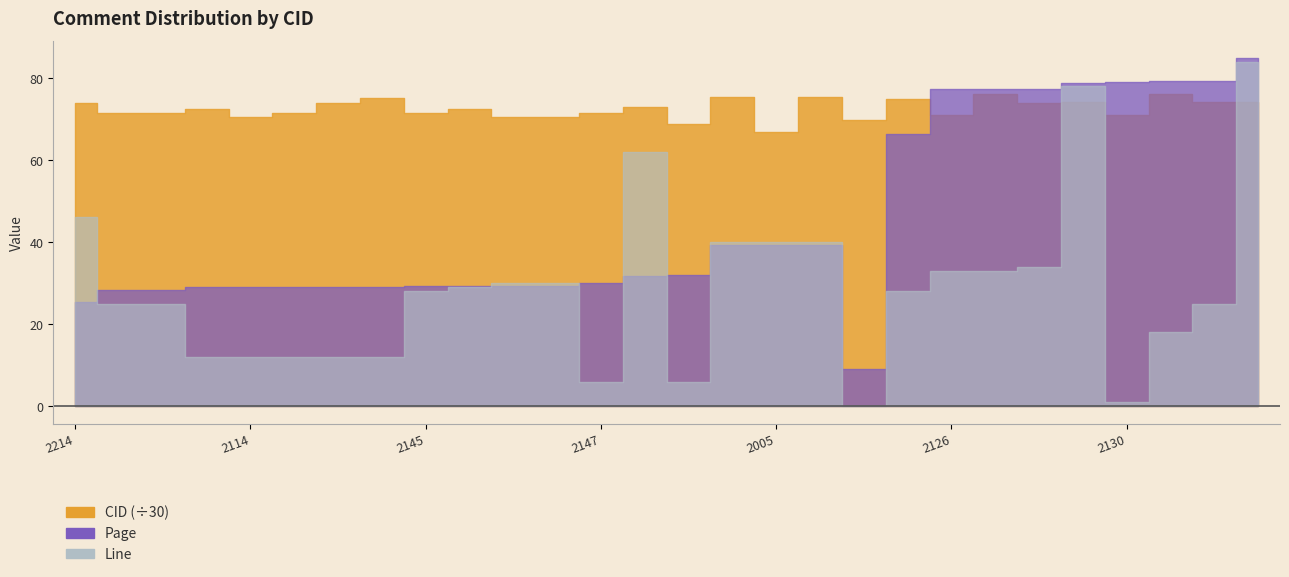

What is the spread (max minus min) of values at 2114?

2102.0